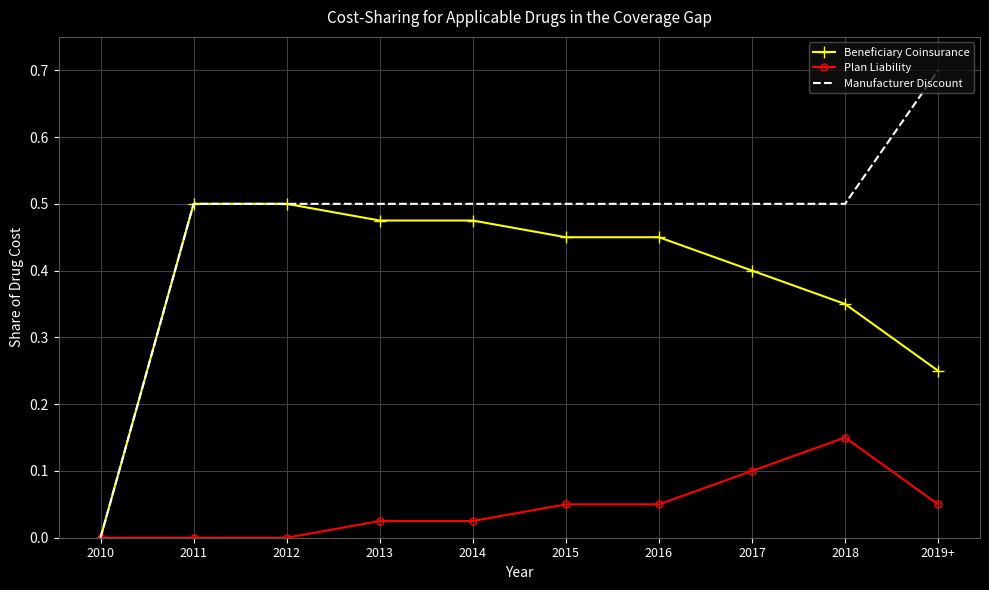

True or false: Manufacturer Discount has a value of 0.5 at 2016.

True